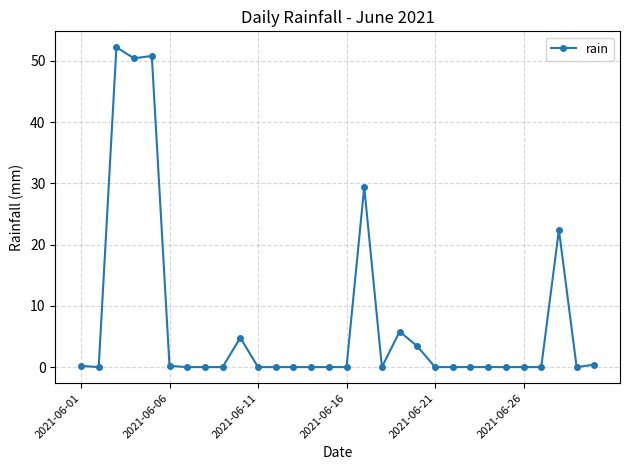

What is the greatest value displayed?

52.2